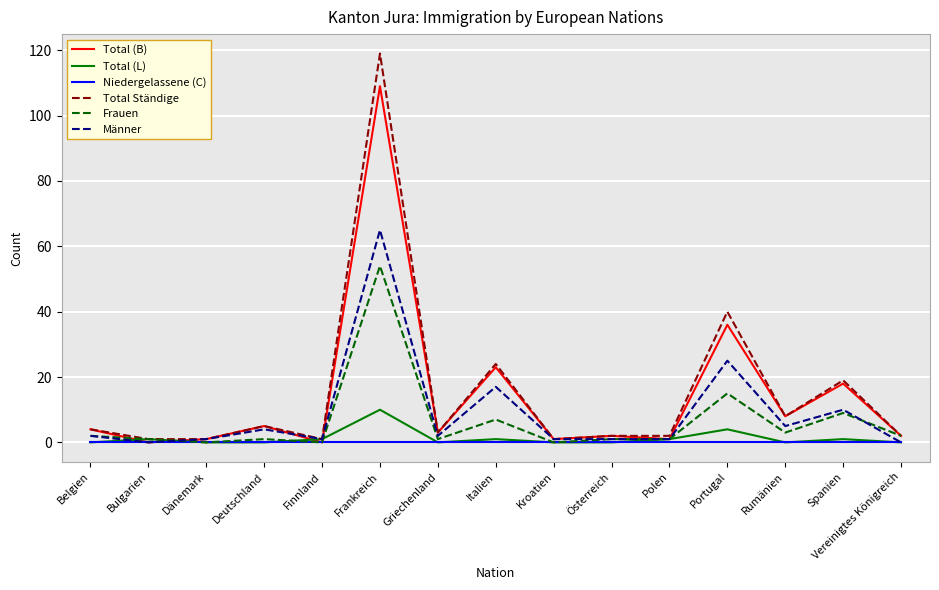

Which series has the widest spread of values?

Total Ständige